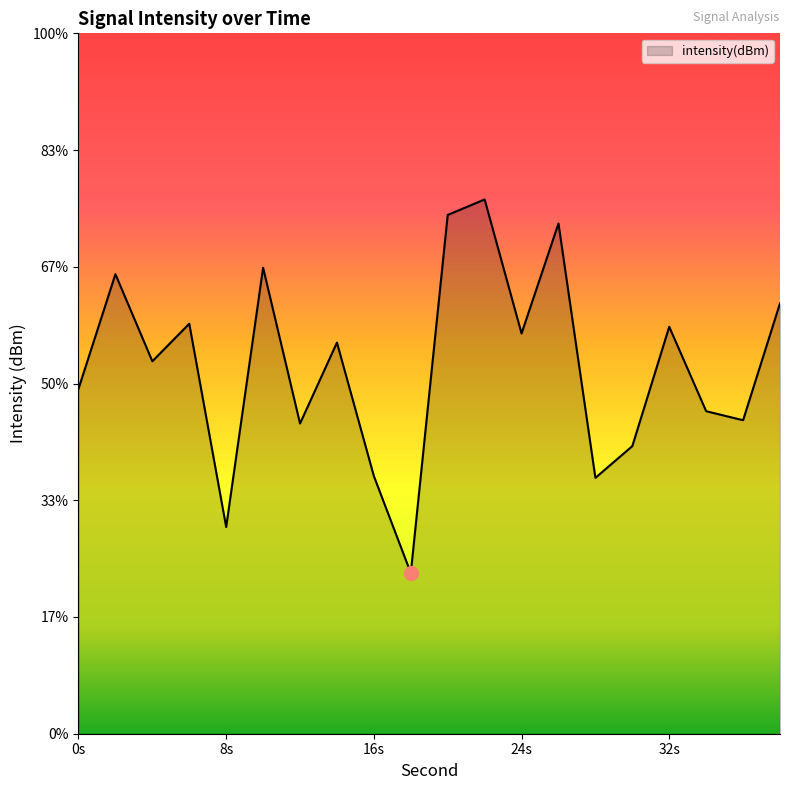

How many lines are shown in the chart?

1